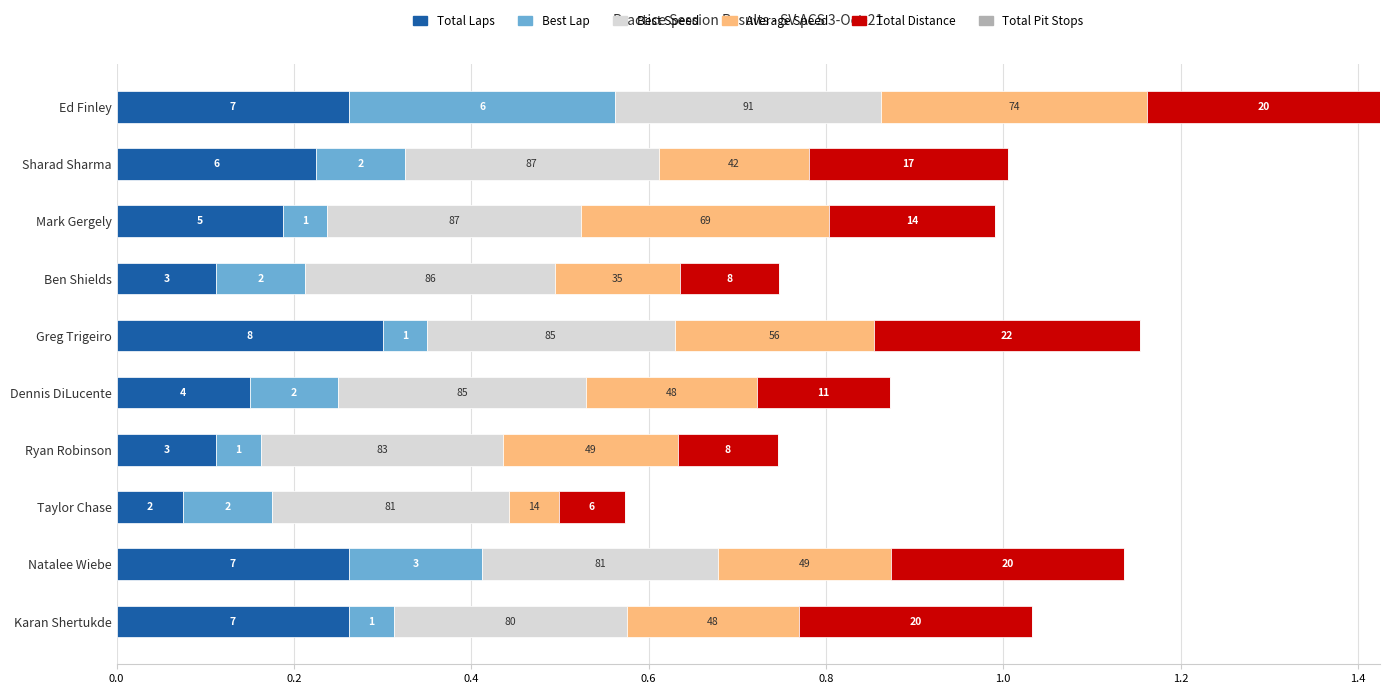

What is the value of the Total Pit Stops bar at the 10th from the left?

0.6